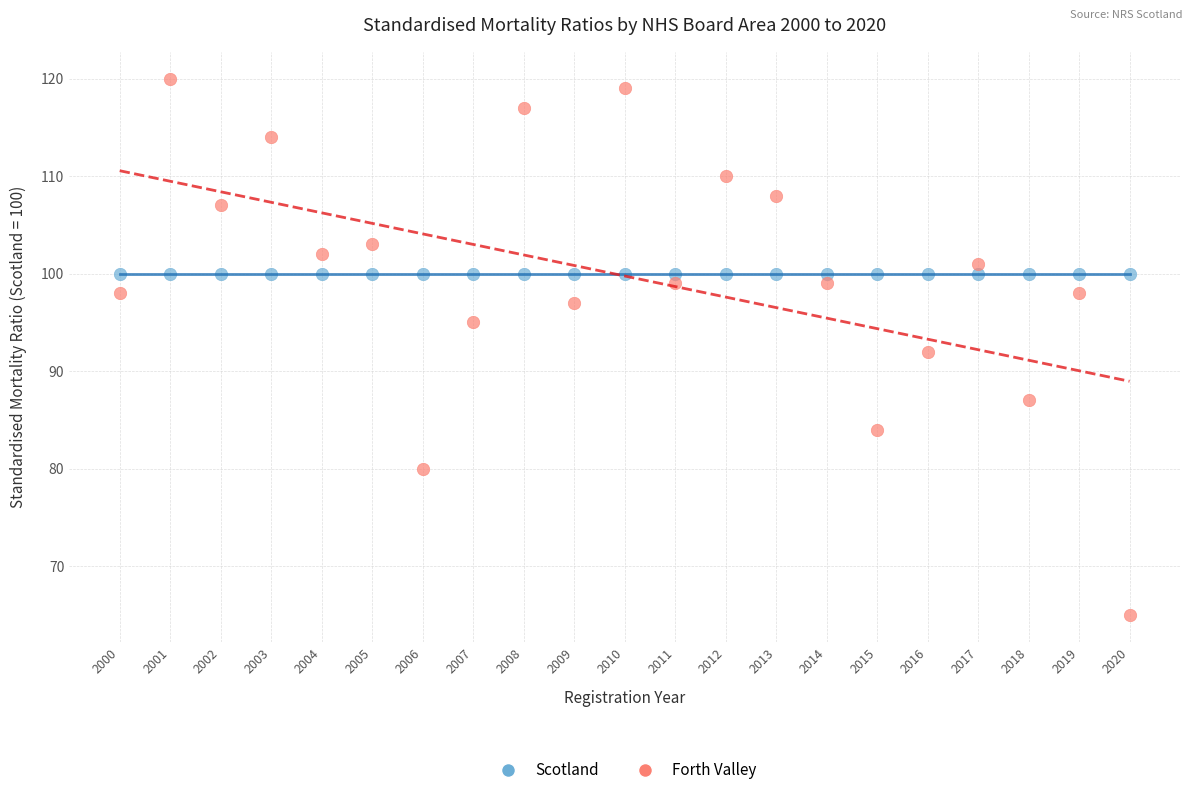

Which series reaches the minimum Y coordinate?

Forth Valley